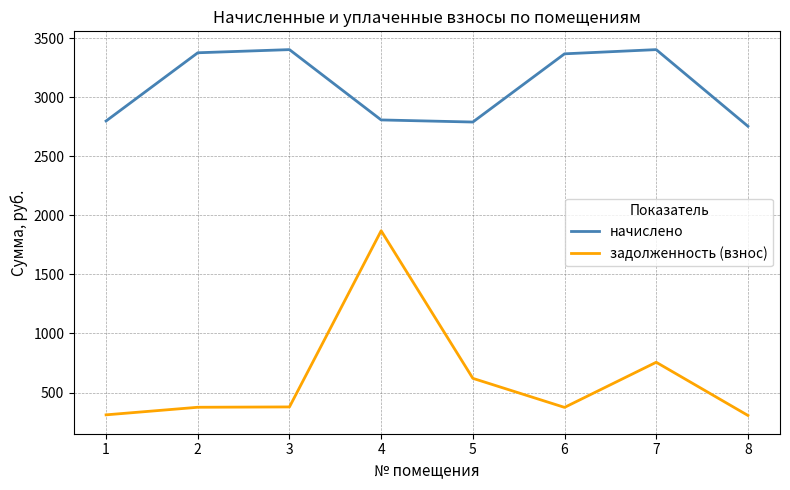

True or false: начислено and задолженность (взнос) cross at least once.

False